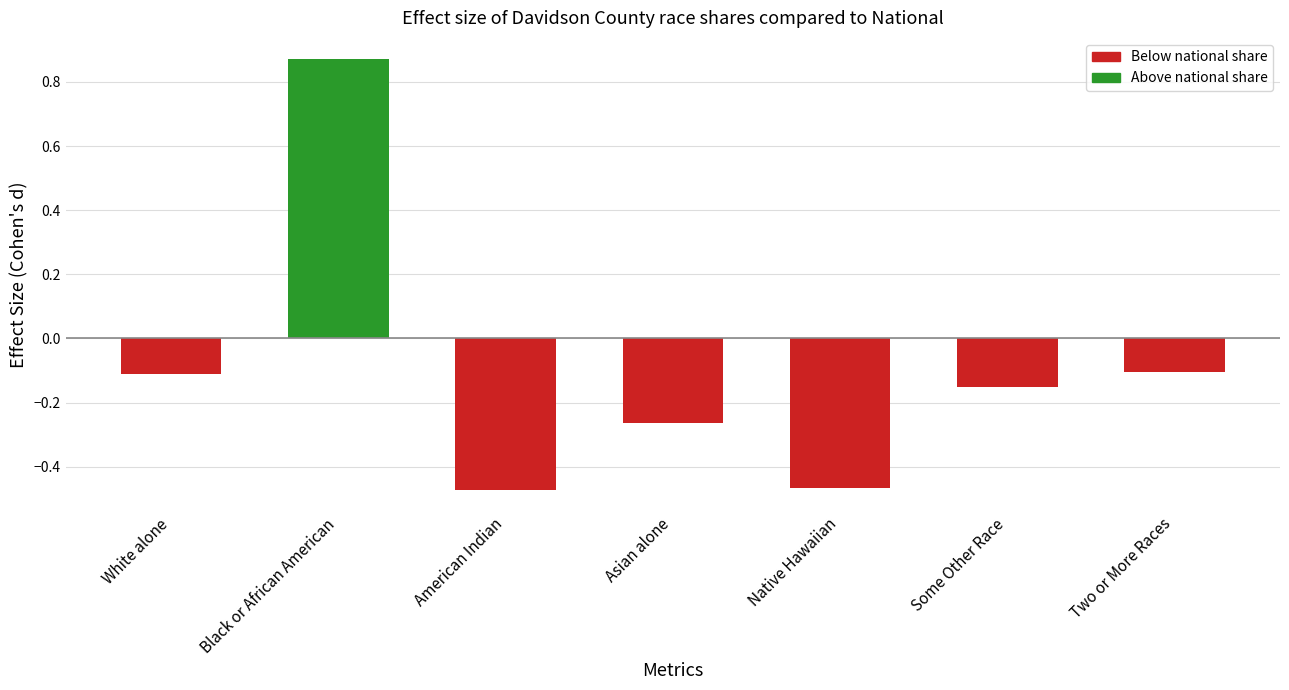

Which category has the highest value across all series?

Black or African American